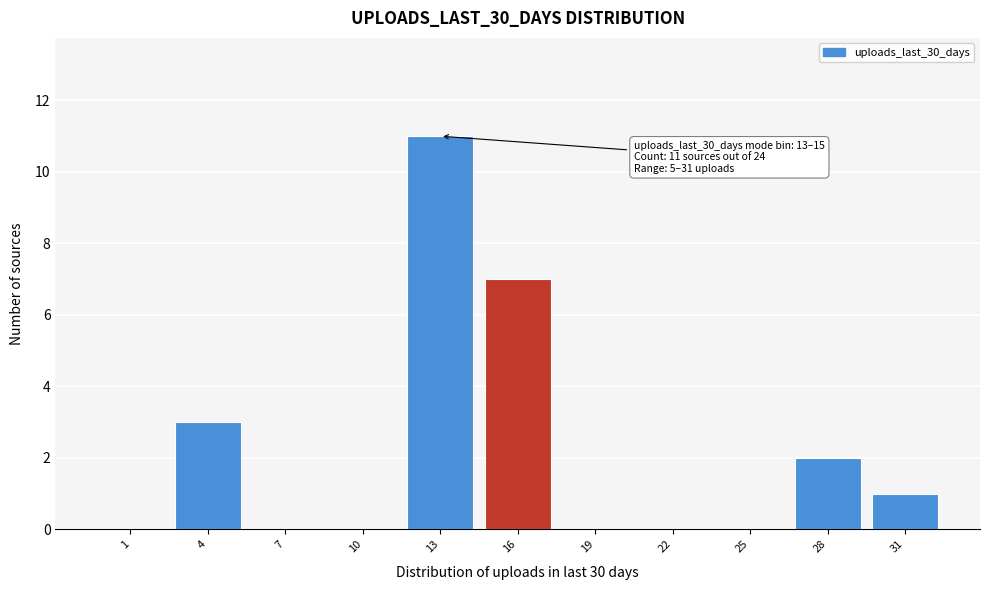

Reading right to left, what are all the values shown in this chart?

31=1	28=2	25=0	22=0	19=0	16=7	13=11	10=0	7=0	4=3	1=0